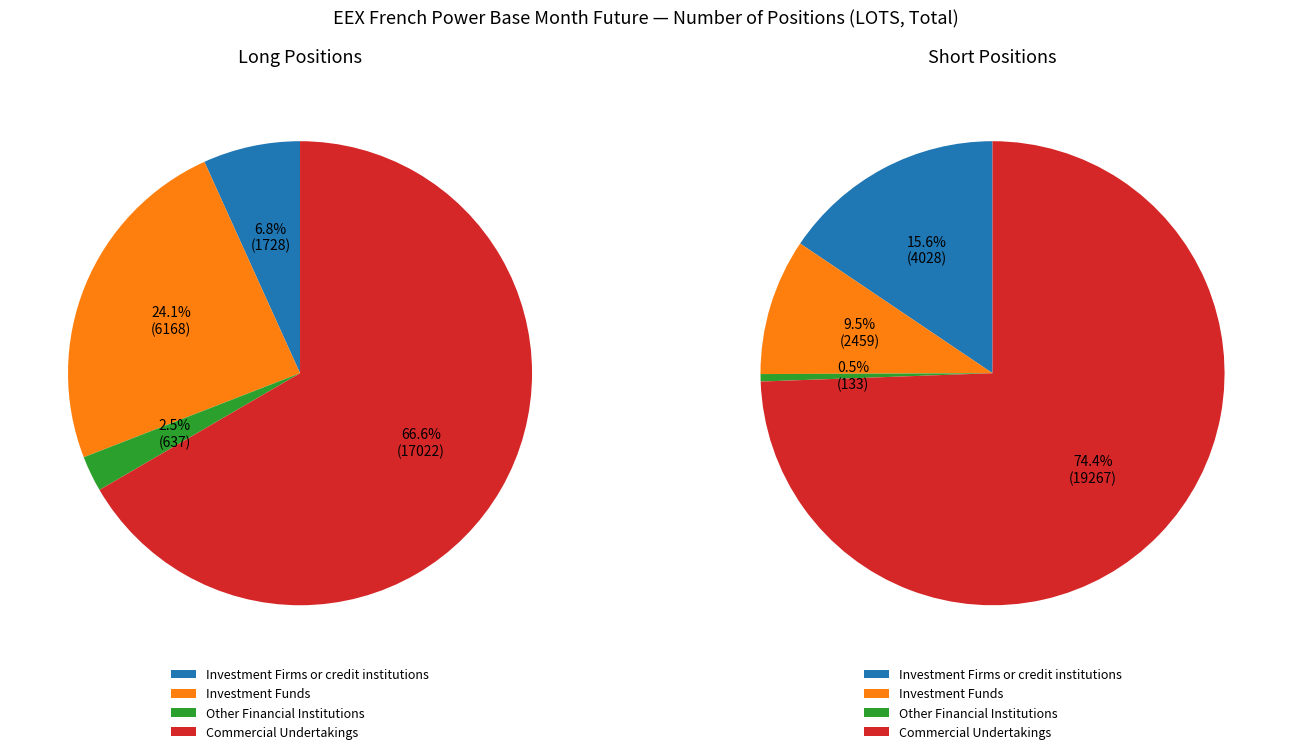

Between Investment Funds and Investment Firms or credit institutions, which is larger?

Investment Funds